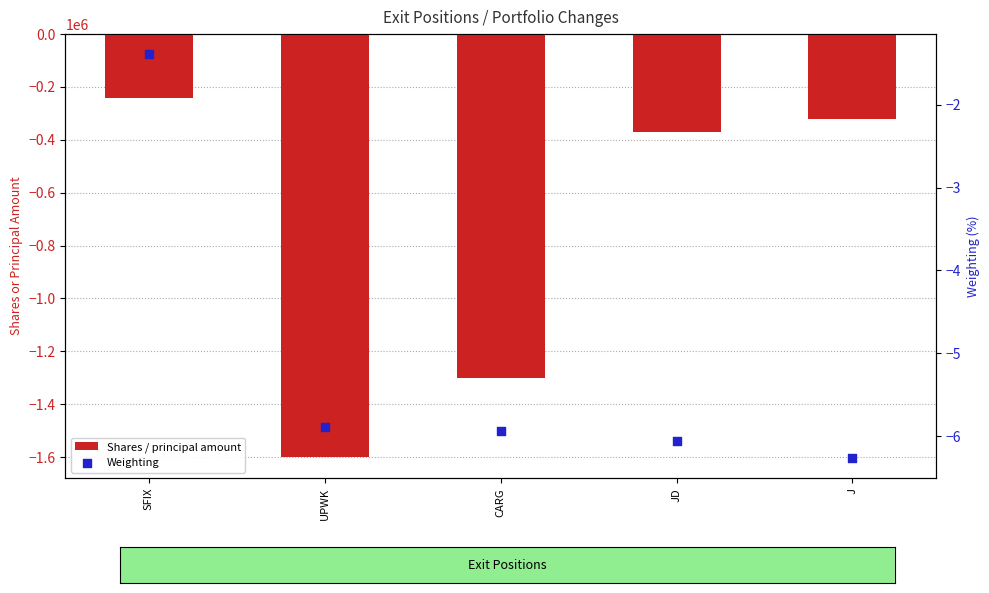

Which series contains the lowest Y value?

Shares / principal amount